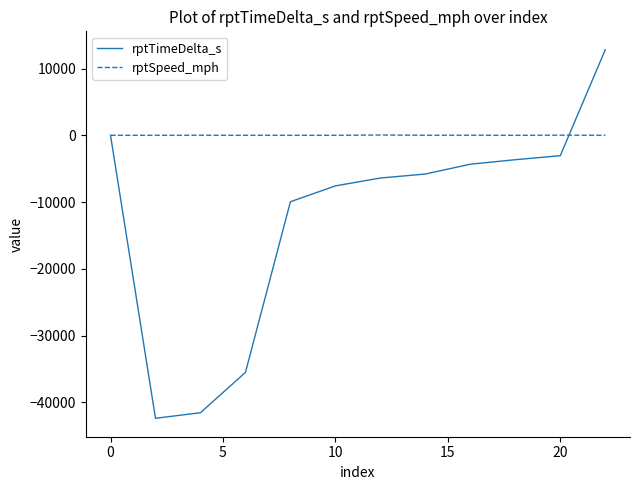

Which series has the widest spread of values?

rptTimeDelta_s